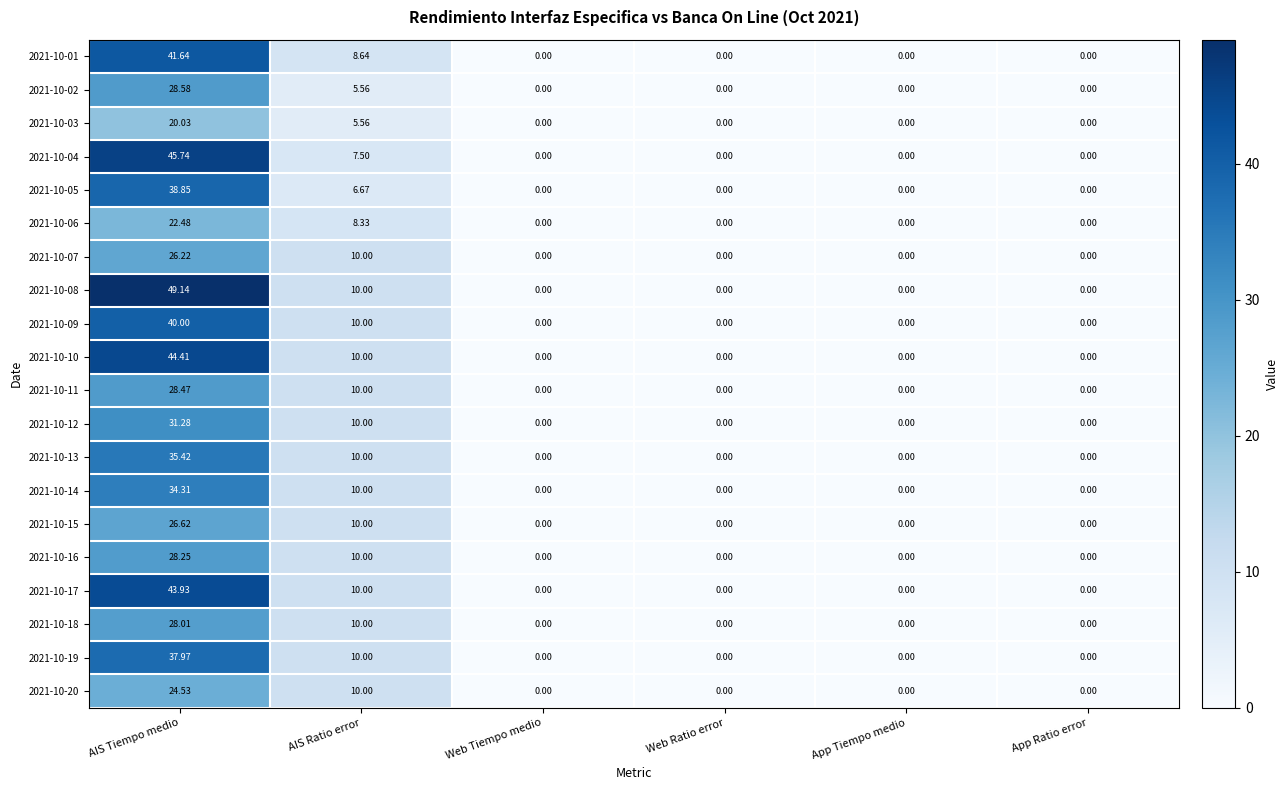

At which category is the sum across all series the highest?

AIS Tiempo medio